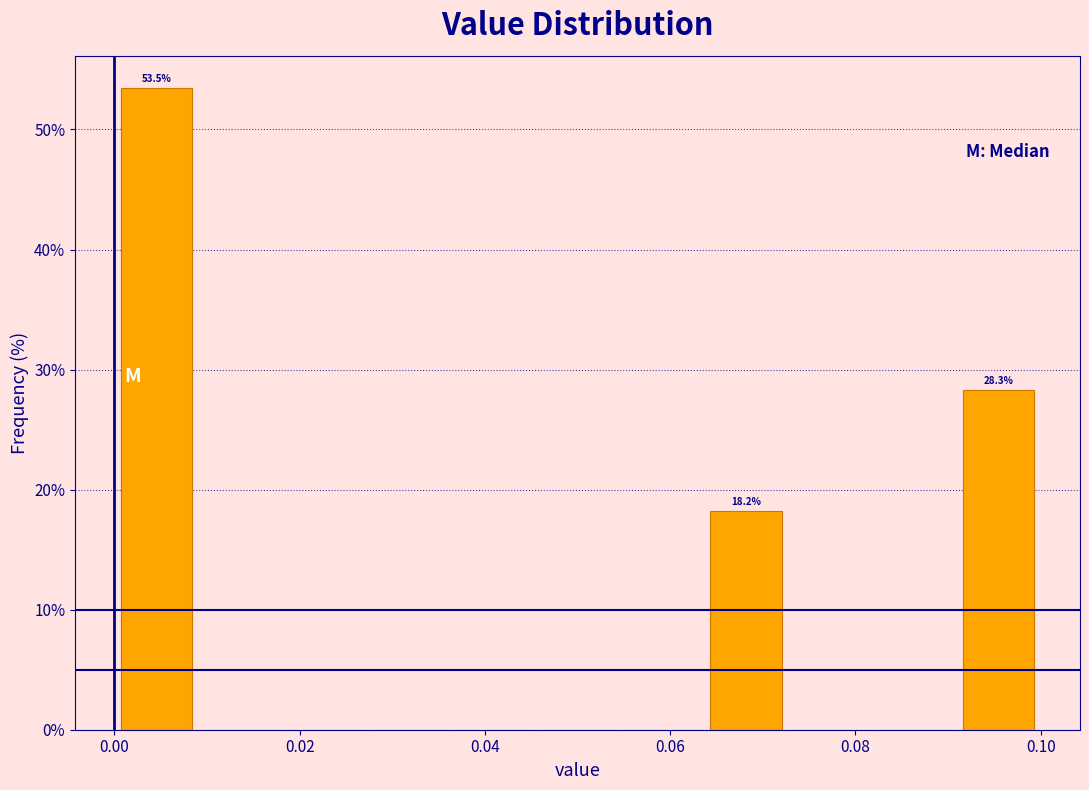

Over which range of the x-axis is the bar tallest?

0.000 to 0.010